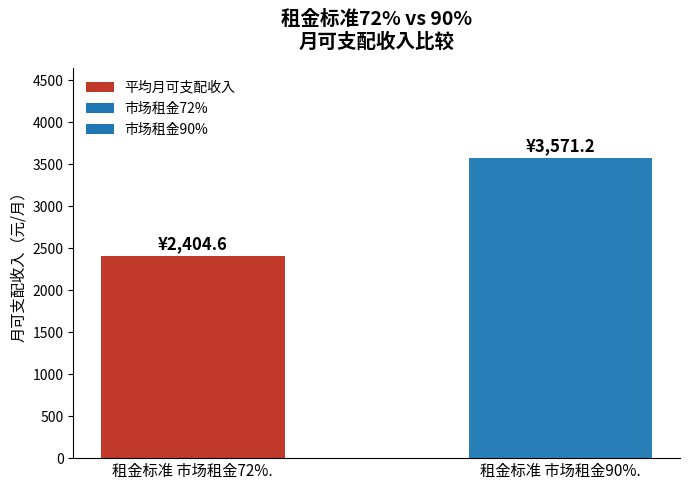

Reading left to right, what are all the values shown in this chart?

2404.6	3571.2